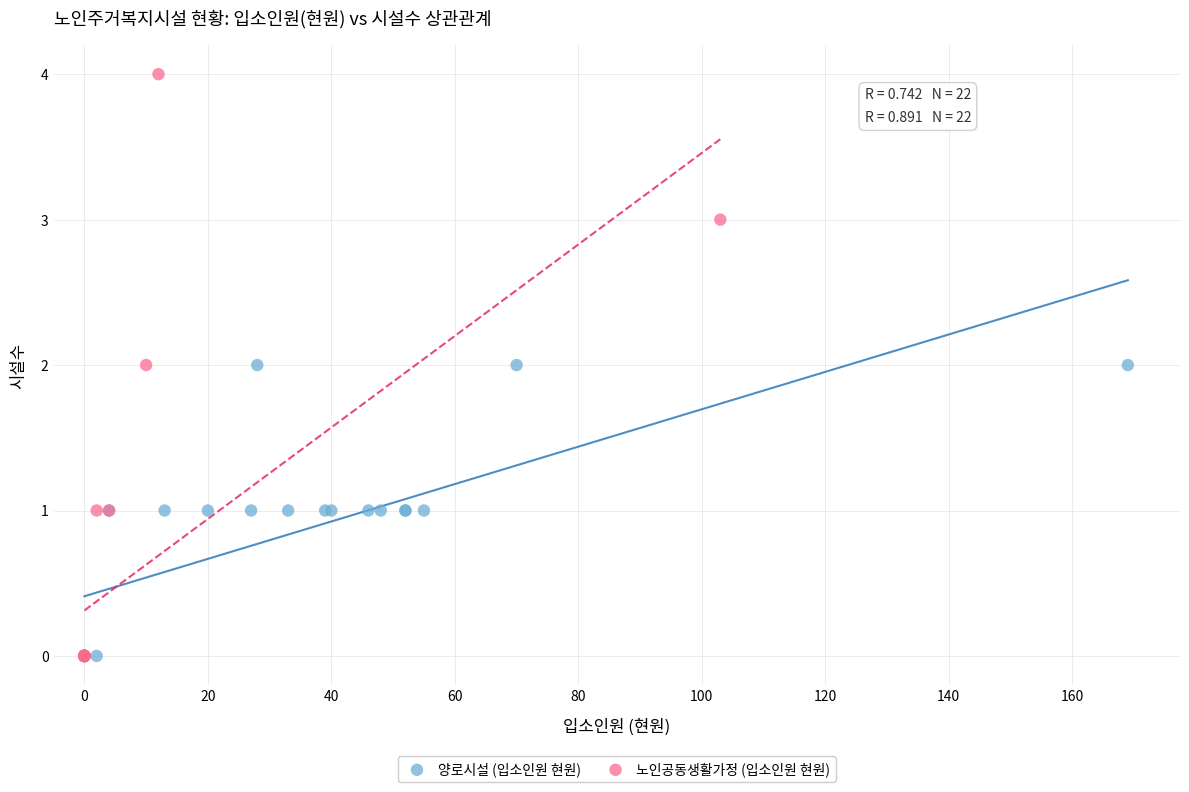

What are all the series names shown in the legend?

양로시설 (입소인원 현원), 노인공동생활가정 (입소인원 현원)